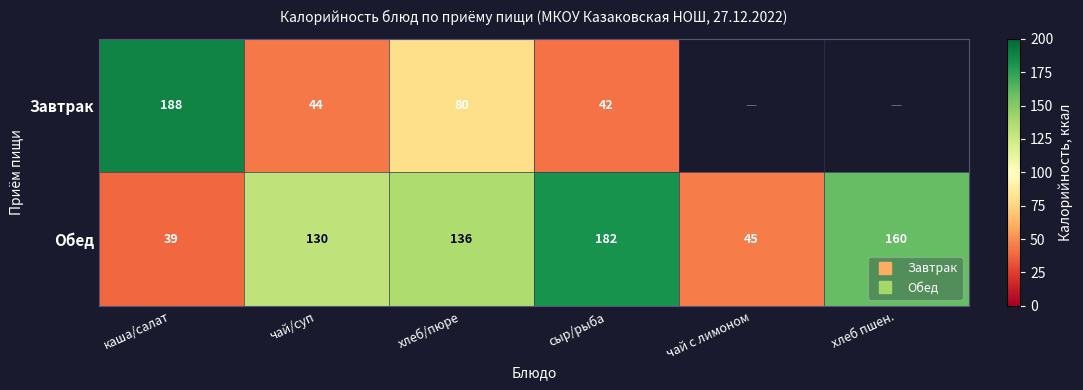

Is the value of Завтрак at сыр/рыба greater than the value of Обед at каша/салат?

Yes